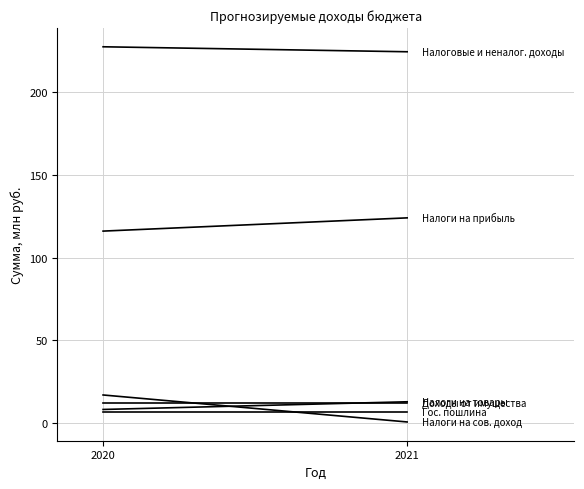

What is the value of the Налоговые и неналоговые доходы point at the 1st from the left?

227.5